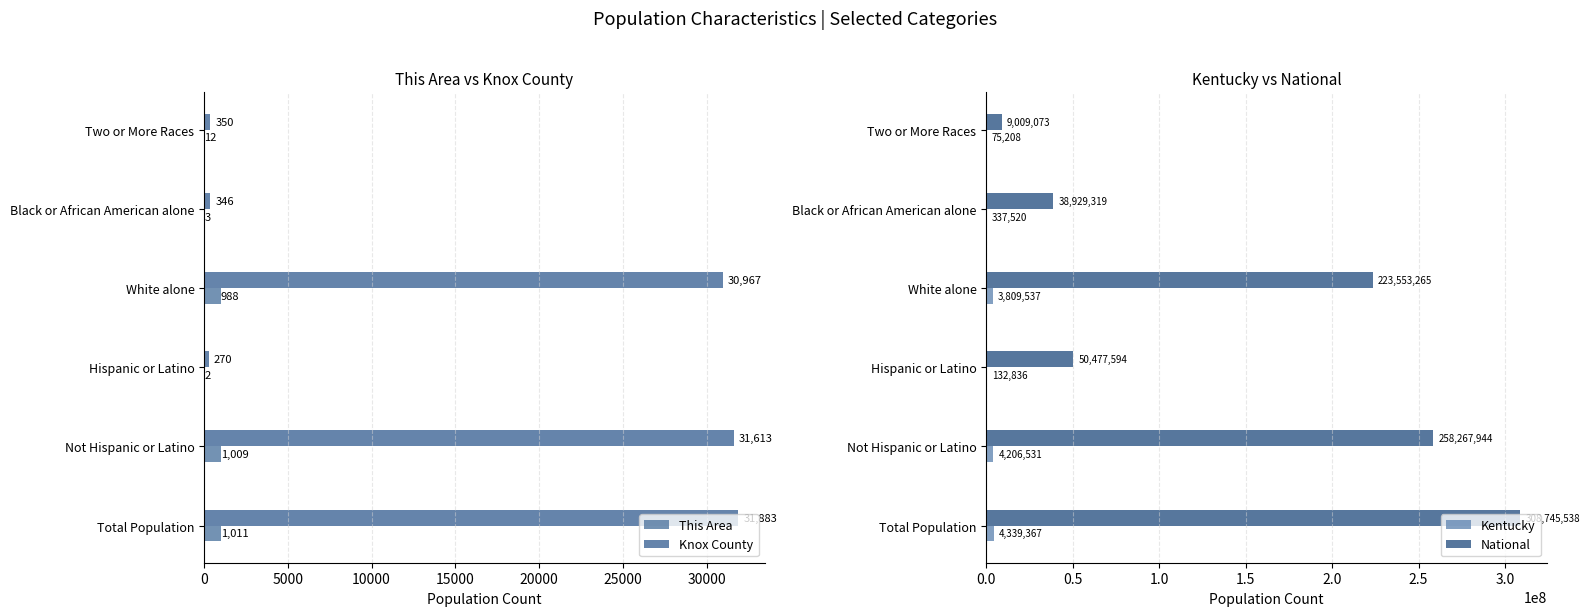

The Kentucky series shows 4206531 at Not Hispanic or Latino. True or false?

True